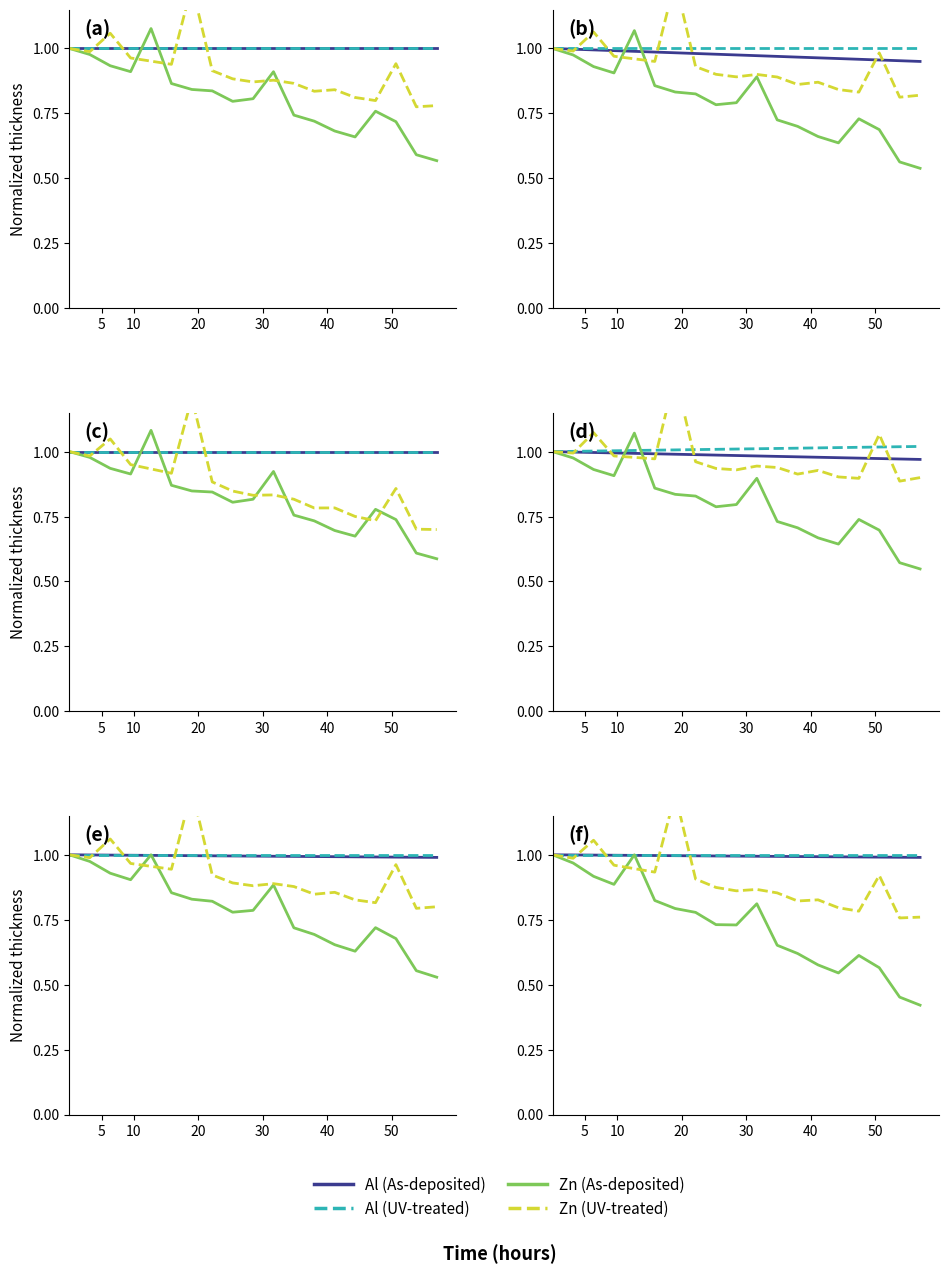

Which series has the widest spread of values?

Zn (As-deposited)